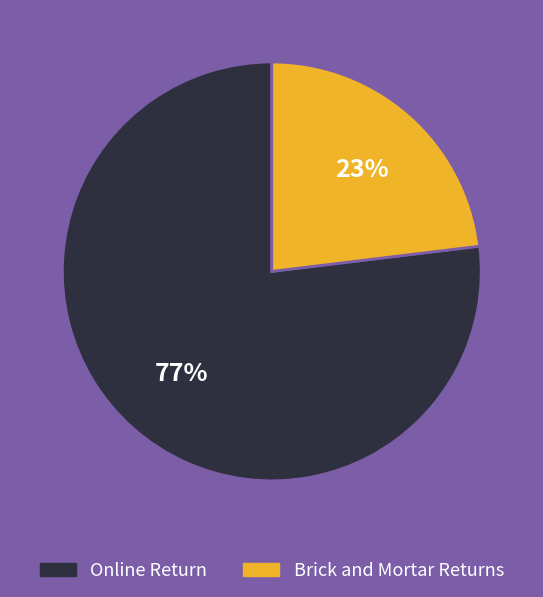

To the nearest percent, what is the difference between the largest and smallest slice percentages?

54%